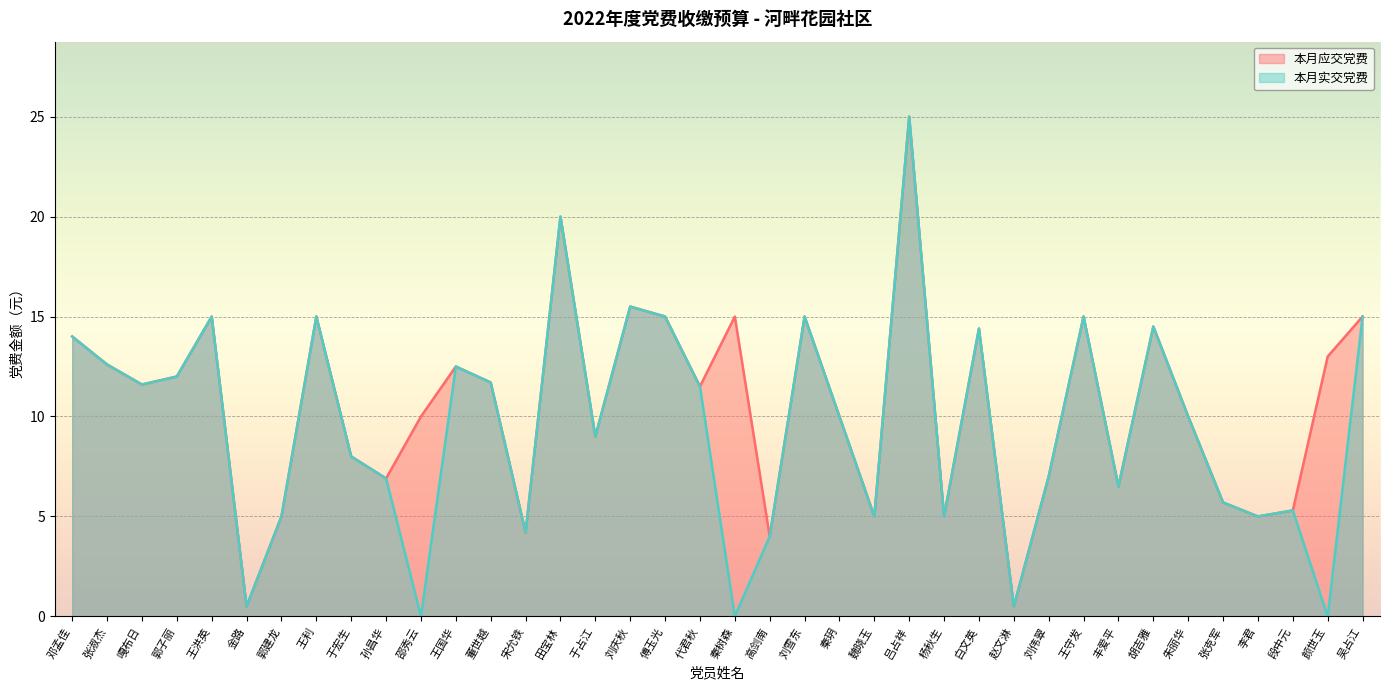

How many categories are shown in the chart?

38